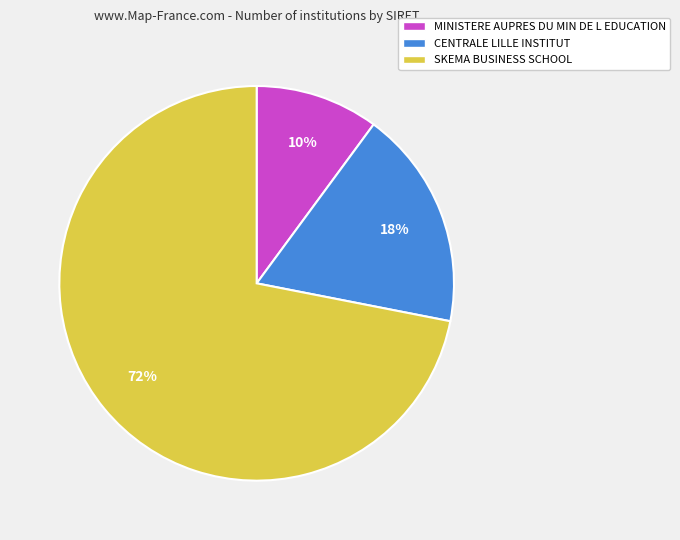

To the nearest percent, what is the difference between the MINISTERE AUPRES DU MIN DE L EDUCATION and CENTRALE LILLE INSTITUT slice percentages?

8%